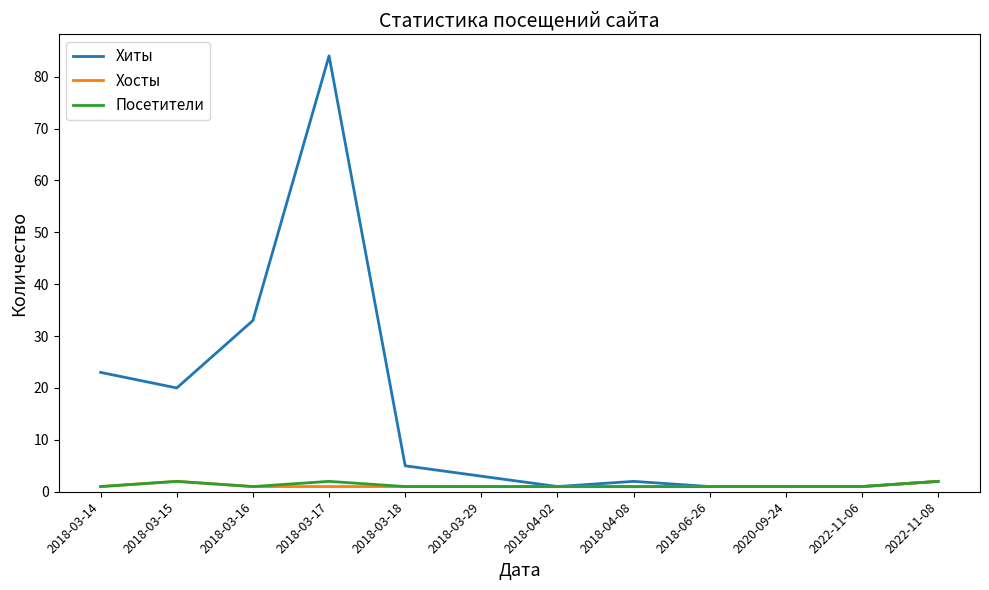

What is the average value of the Посетители series?

1